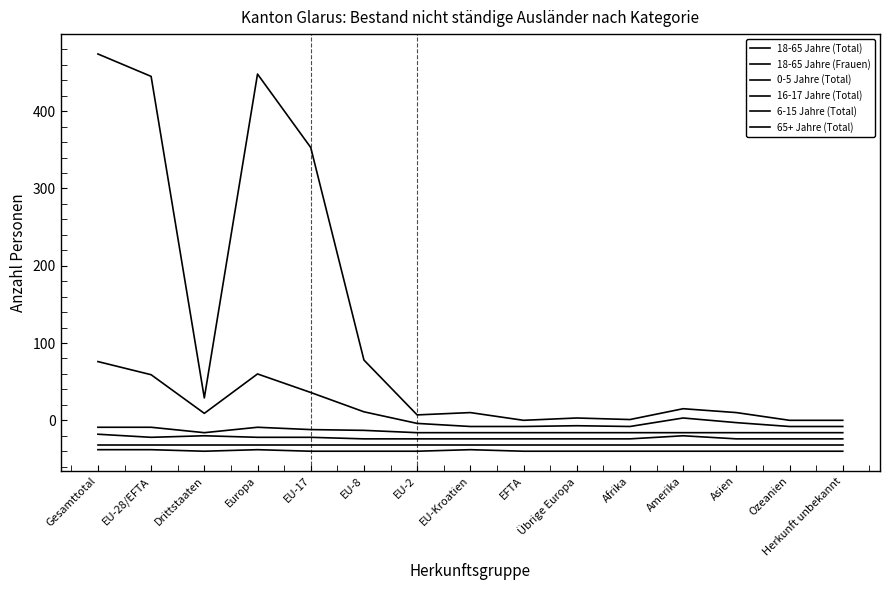

True or false: 18-65 Jahre (Total) and 65+ Jahre (Total) cross at least once.

False